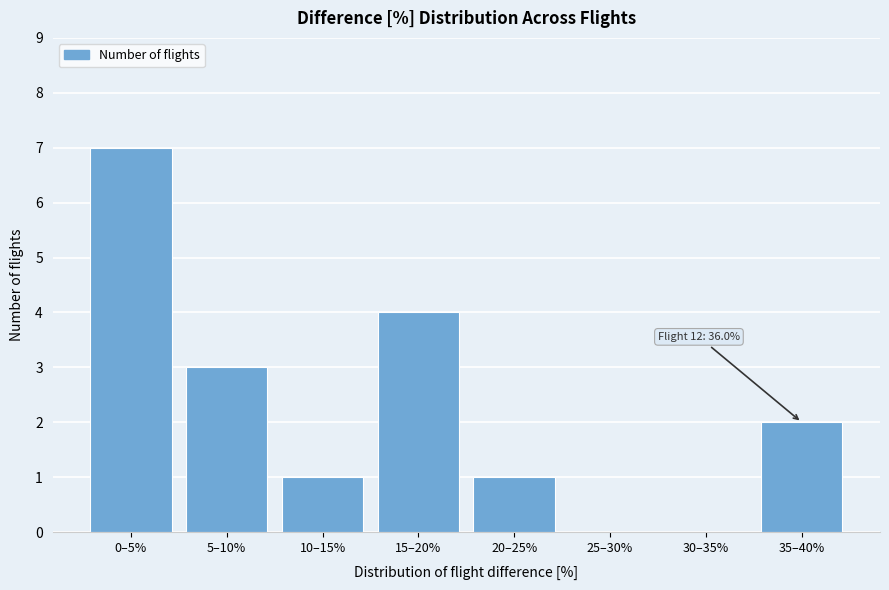

Reading left to right, transcribe all the data shown in this chart.

0–5%=7	5–10%=3	10–15%=1	15–20%=4	20–25%=1	25–30%=0	30–35%=0	35–40%=2